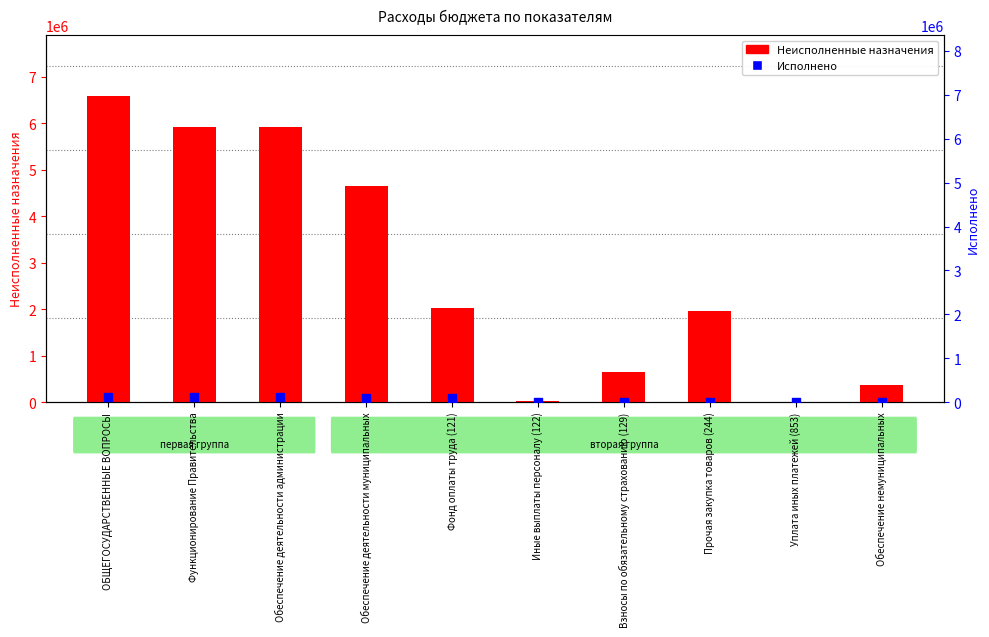

What is the total value across all series at Прочая закупка товаров (244)?

1955000.0